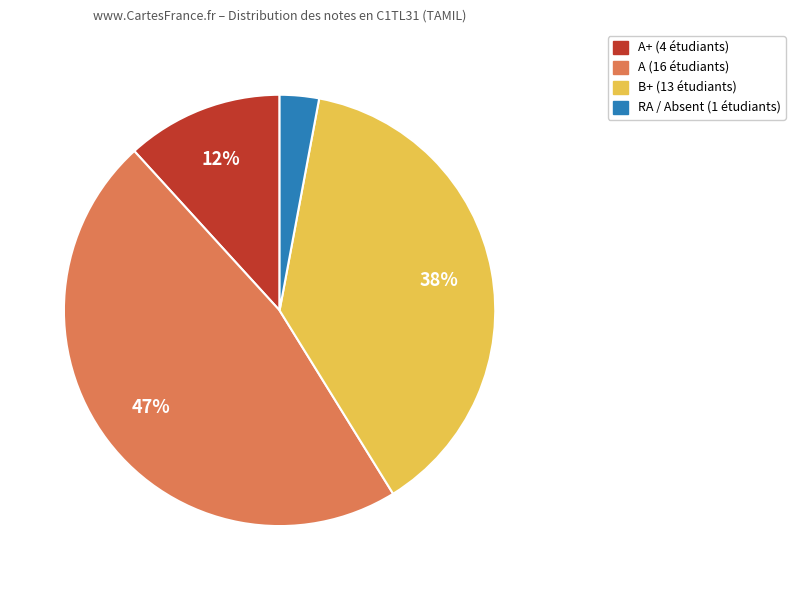

Is there a majority slice in this chart?

No